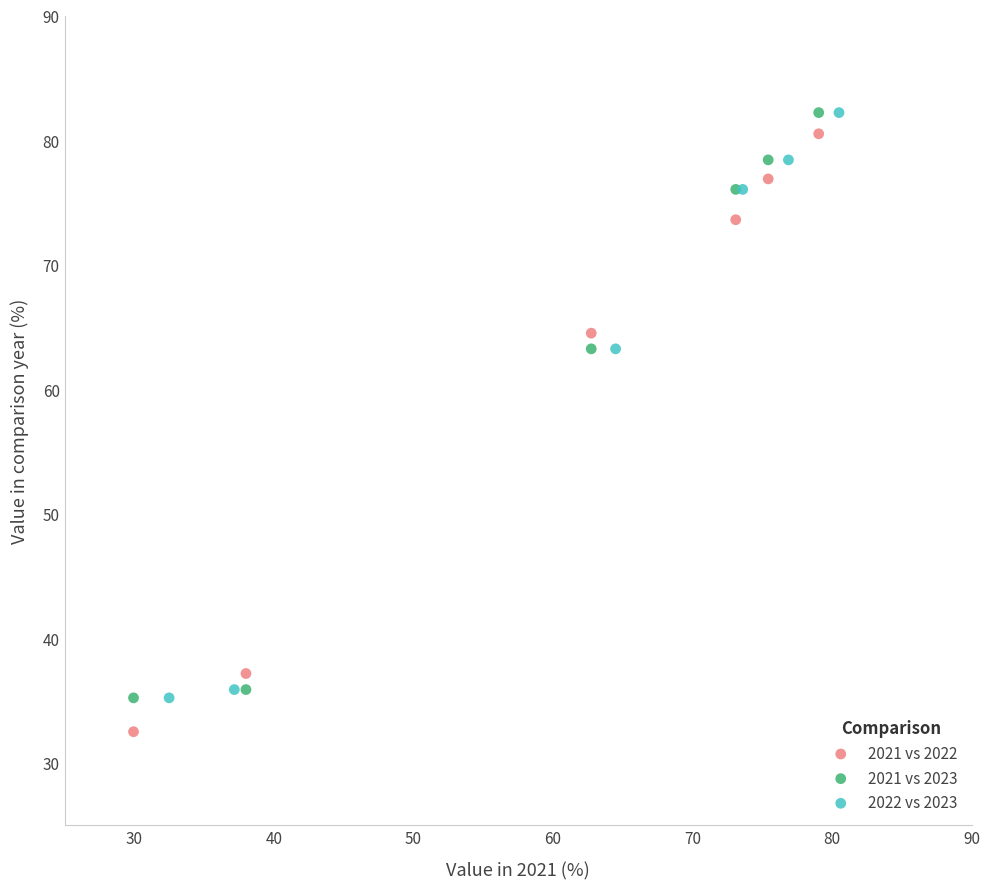

Which series contains the lowest Y value?

2021 vs 2022